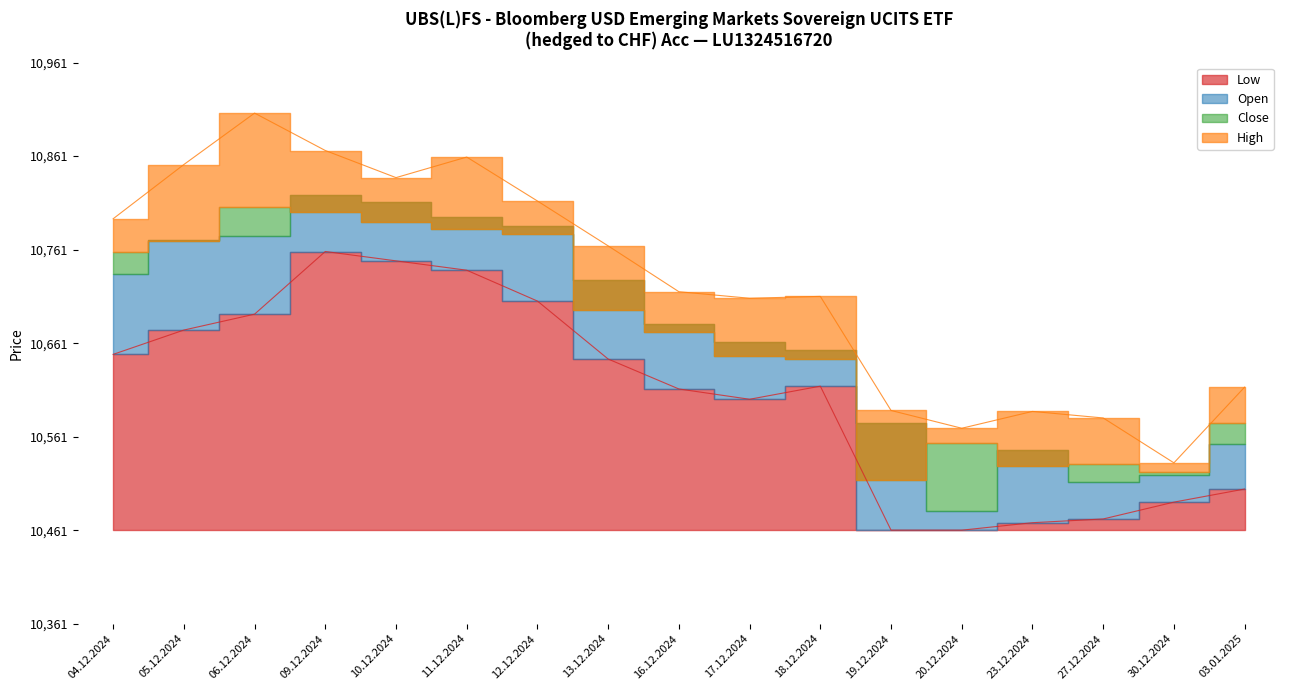

At which label does Low first exceed 154?

04.12.2024